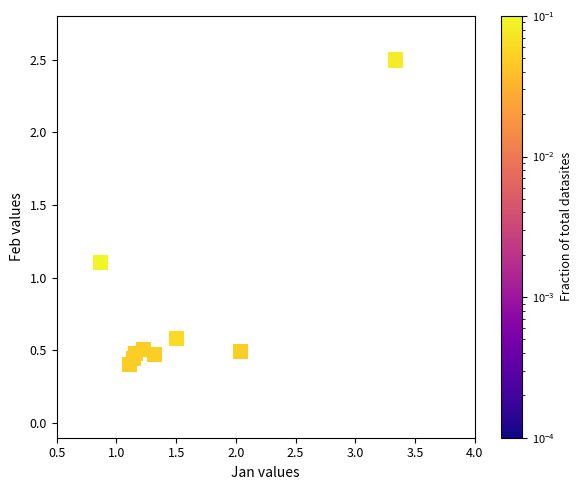

What Y value in the scatter plot is closest to 1?

1.1